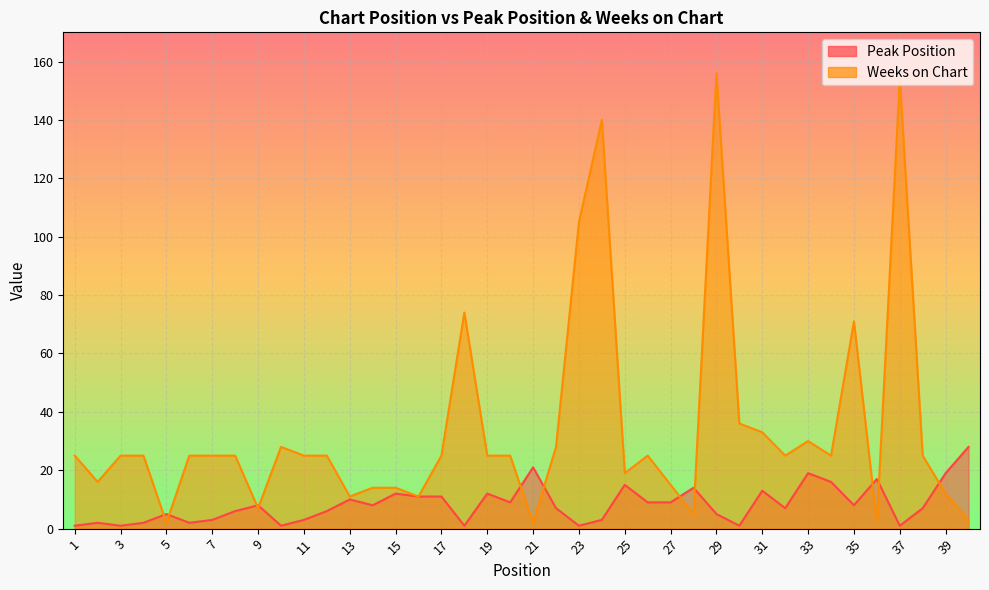

Reading left to right, extract all data points from this chart.

Peak Position: 1=1	2=2	3=1	4=2	5=5	6=2	7=3	8=6	9=8	10=1	11=3	12=6	13=10	14=8	15=12	16=11	17=11	18=1	19=12	20=9	21=21	22=7	23=1	24=3	25=15	26=9	27=9	28=14	29=5	30=1	31=13	32=7	33=19	34=16	35=8	36=17	37=1	38=7	39=19	40=28
Weeks on Chart: 1=25	2=16	3=25	4=25	5=2	6=25	7=25	8=25	9=7	10=28	11=25	12=25	13=11	14=14	15=14	16=11	17=25	18=74	19=25	20=25	21=2	22=28	23=105	24=140	25=19	26=25	27=15	28=5	29=156	30=36	31=33	32=25	33=30	34=25	35=71	36=2	37=154	38=25	39=12	40=3